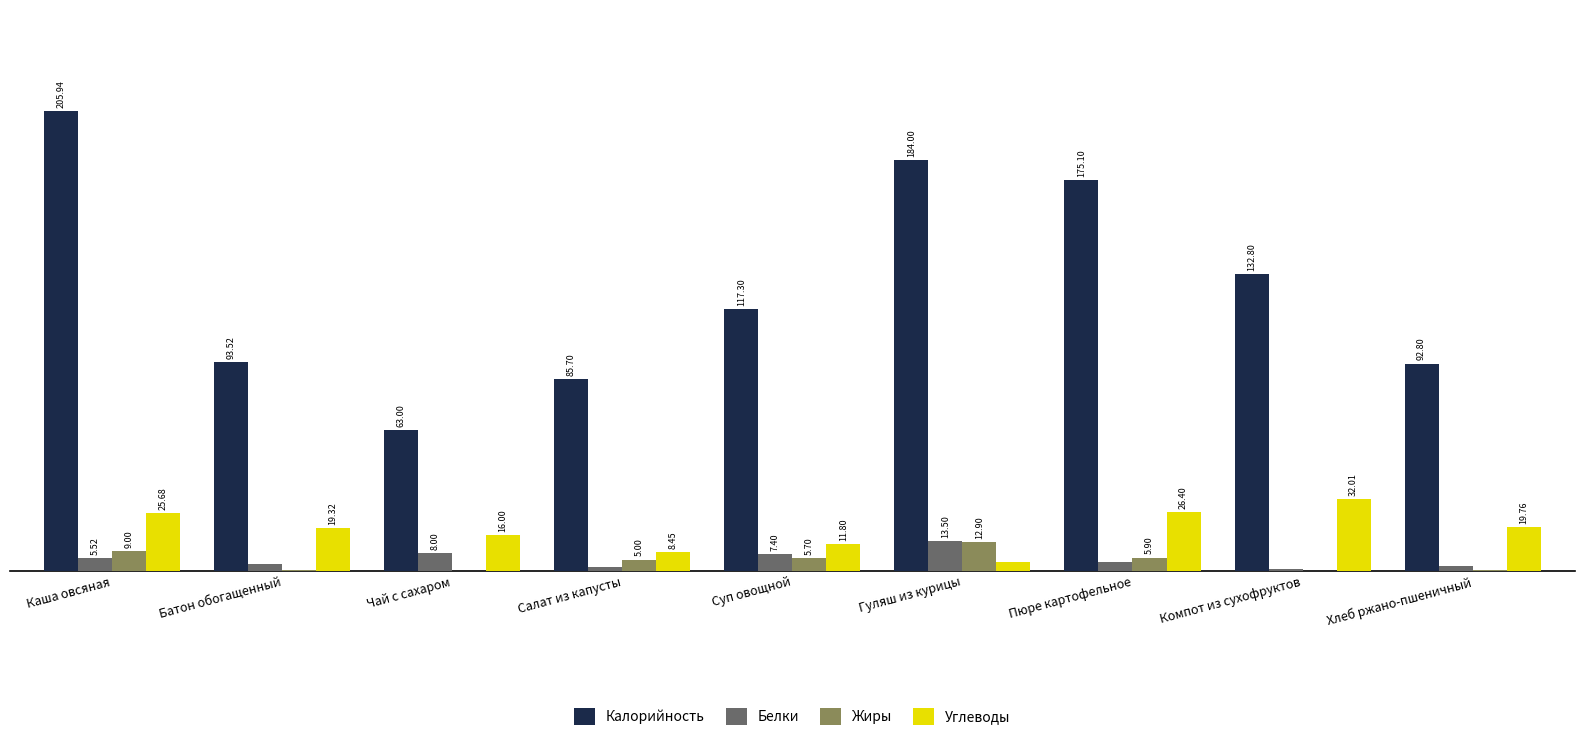

Where does the Белки series first go above 3?

Каша овсяная